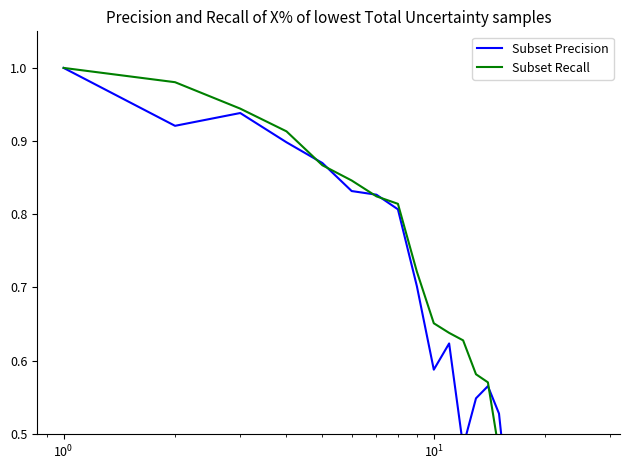

Does the chart have visible grid lines?

No